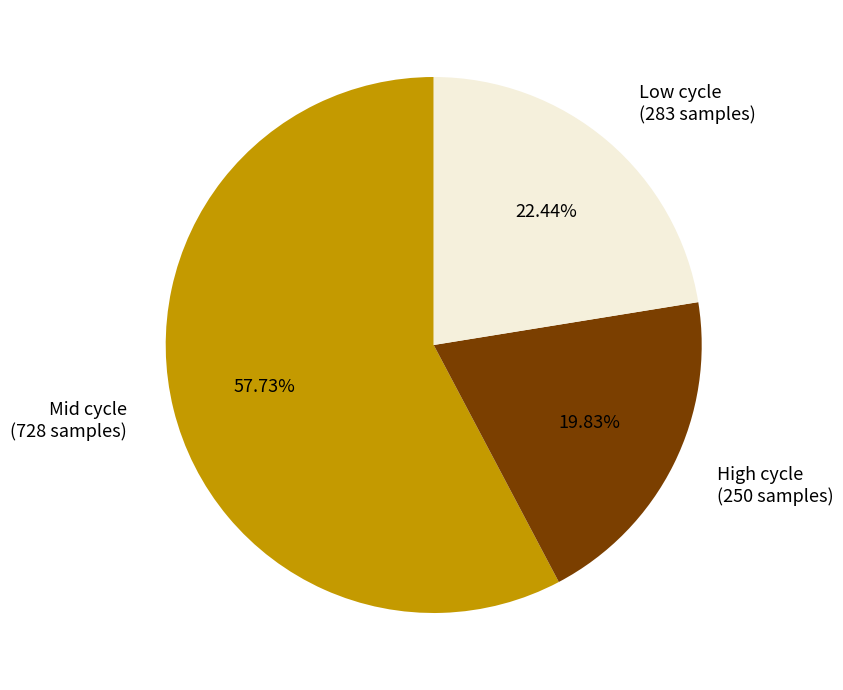

What is the largest slice in the pie chart?

Mid cycle (728 samples)